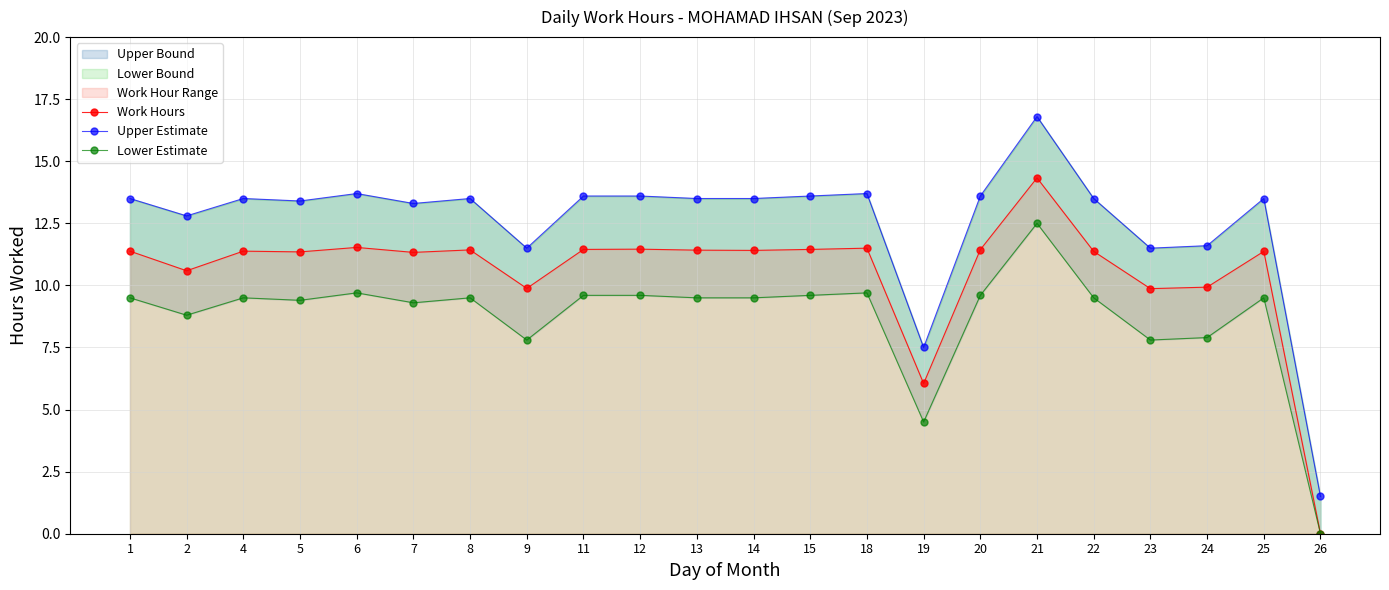

True or false: Work Hours and Upper Estimate intersect in this chart.

False